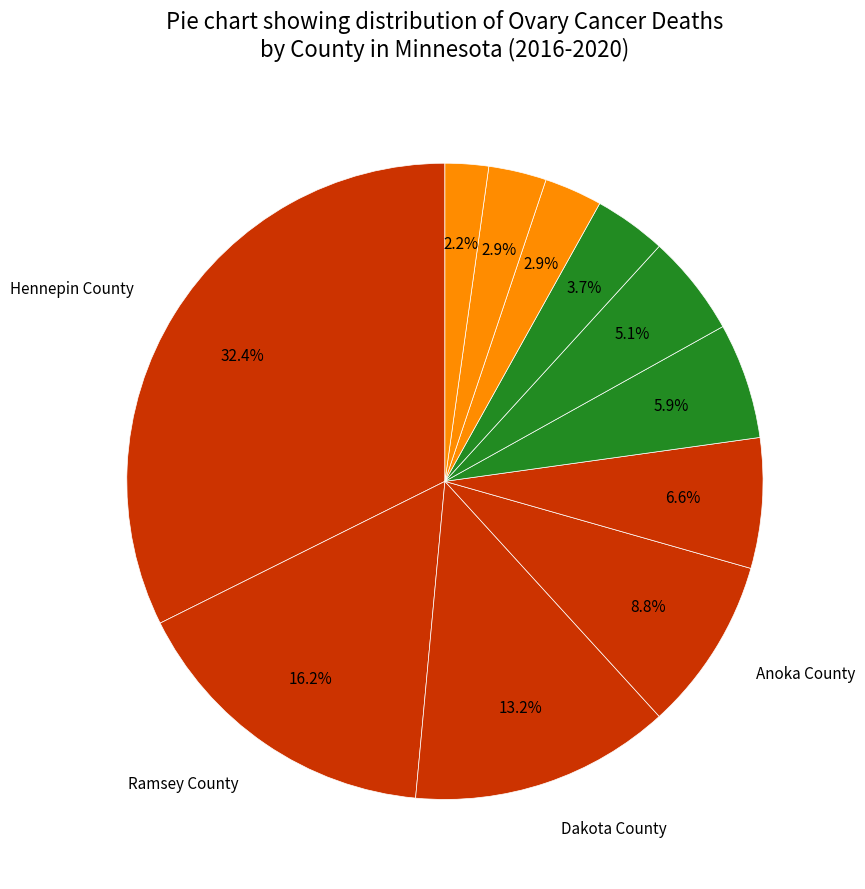

How many segments does this pie chart have?

11